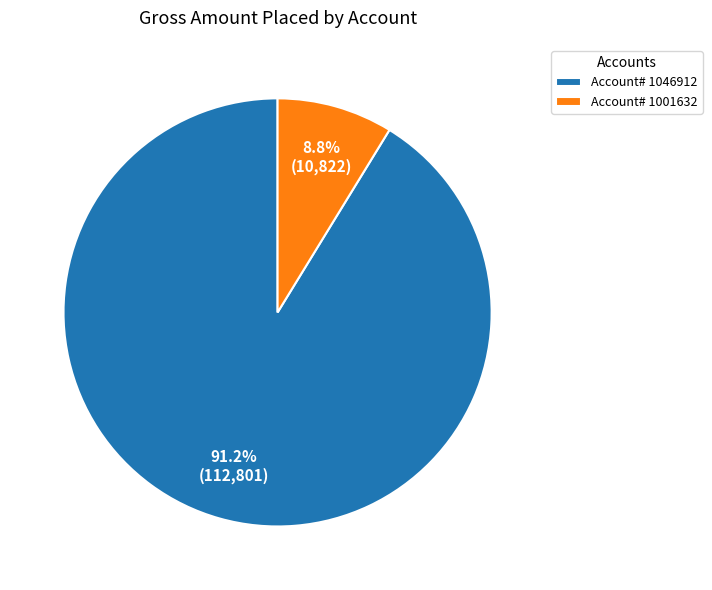

Which category has the biggest portion of the pie?

Account# 1046912